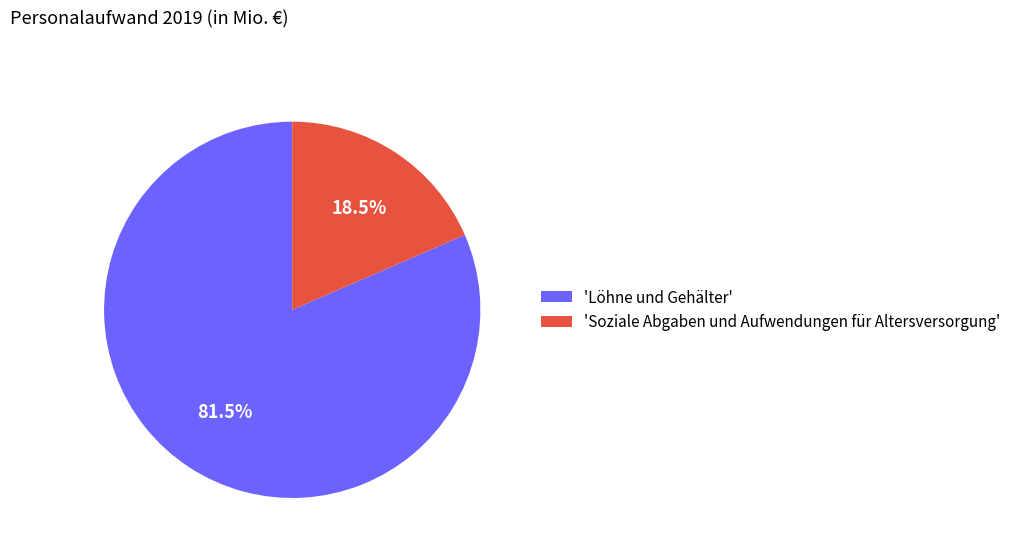

Which category has the biggest portion of the pie?

'Löhne und Gehälter'